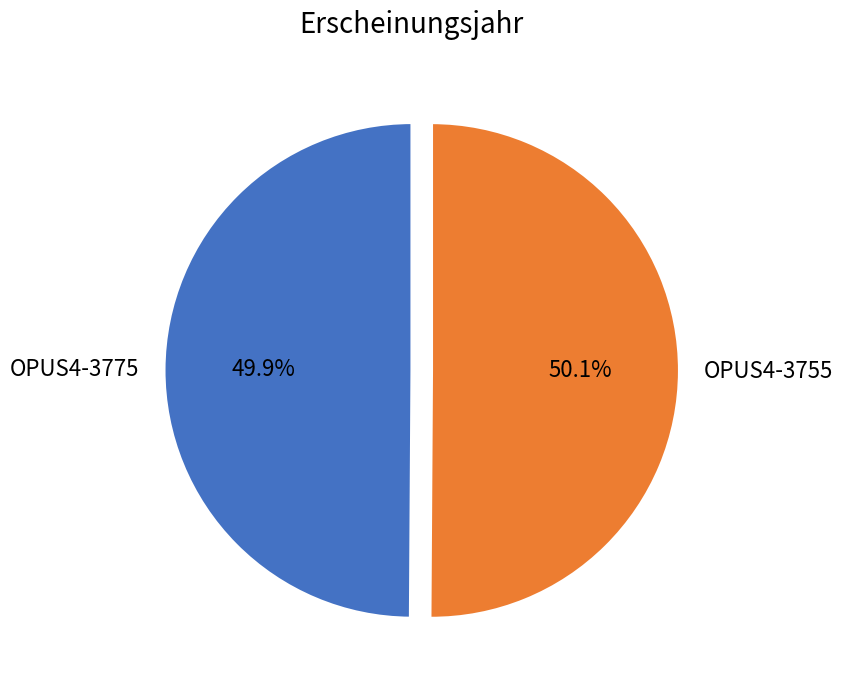

Is there any slice that represents more than half of the pie?

Yes